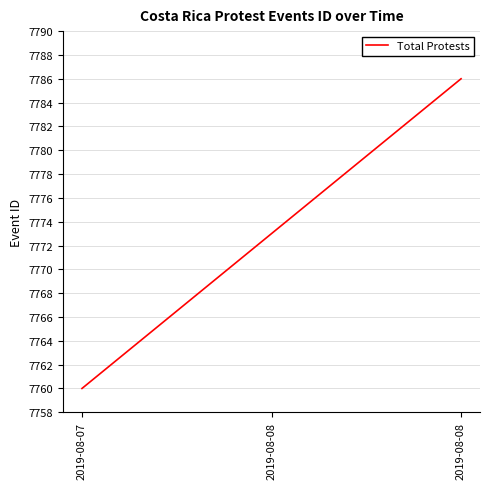

What is the minimum value shown in the chart?

7760